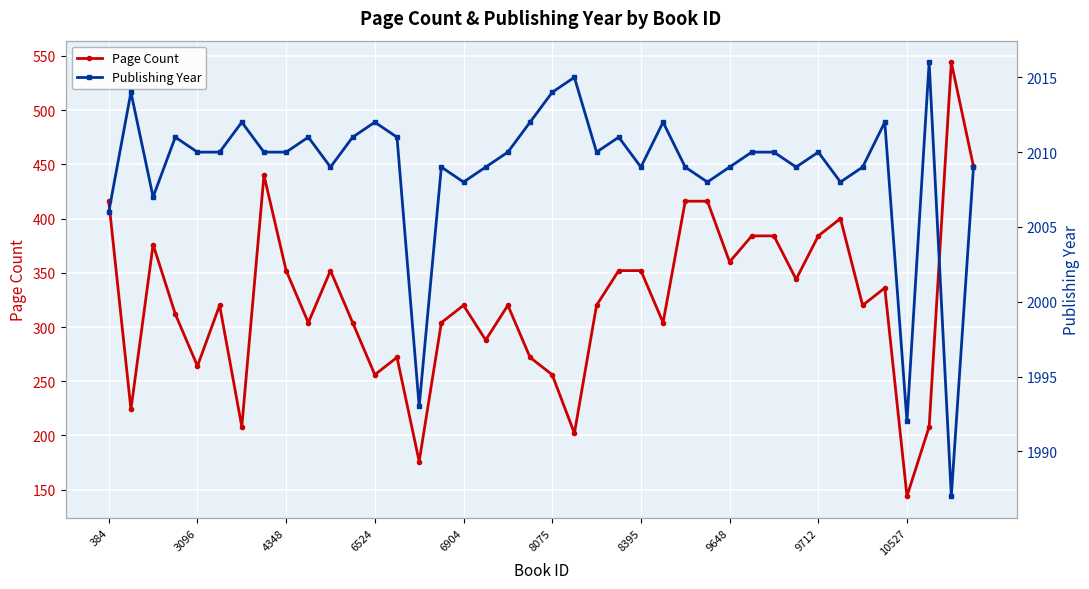

True or false: Page Count has more than 1 points higher than both neighbors.

True